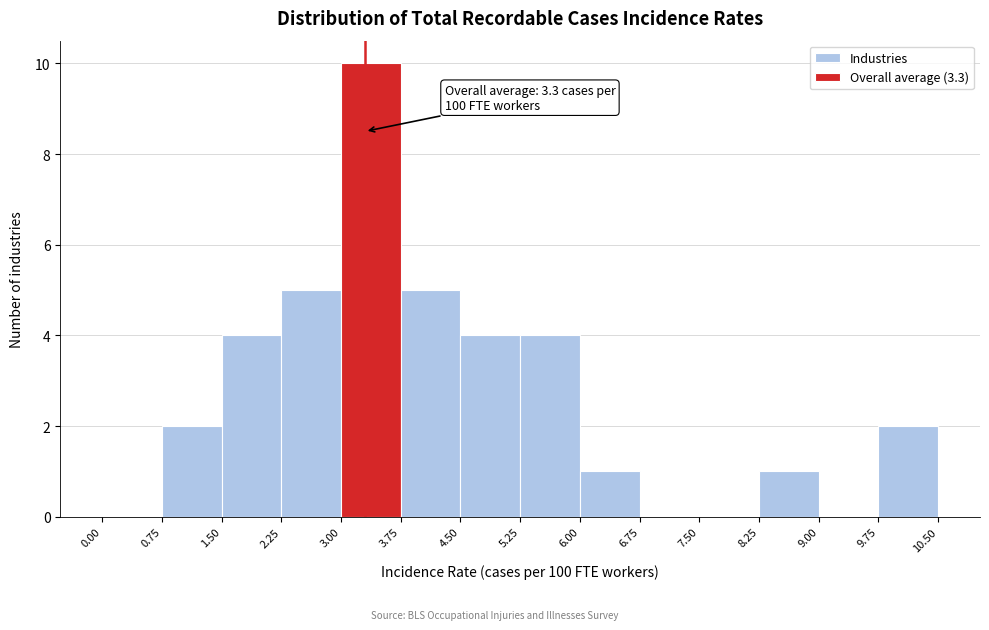

Over which range of the x-axis is the bar tallest?

3.00 to 3.75